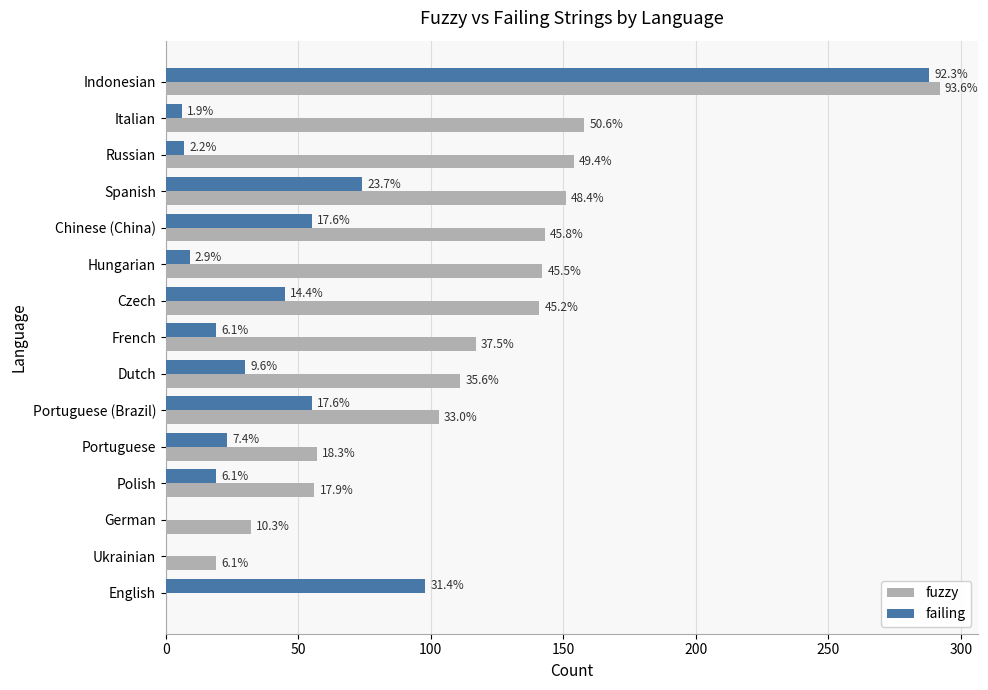

Reading left to right, extract all data points from this chart.

fuzzy: 292	158	154	151	143	142	141	117	111	103	57	56	32	19	0
failing: 288	6	7	74	55	9	45	19	30	55	23	19	0	0	98